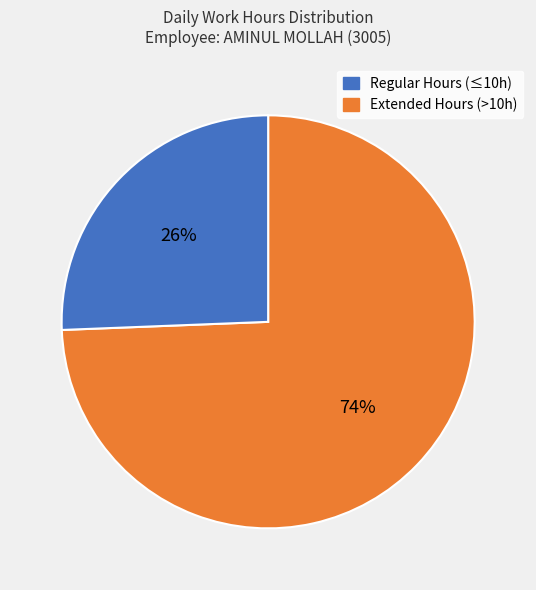

Is there any slice that represents more than half of the pie?

Yes